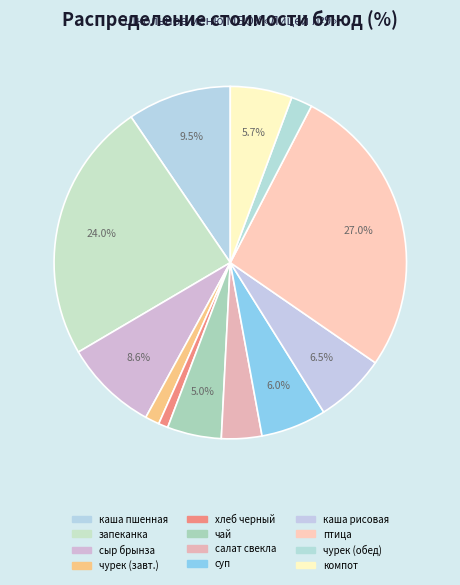

How many segments does this pie chart have?

12